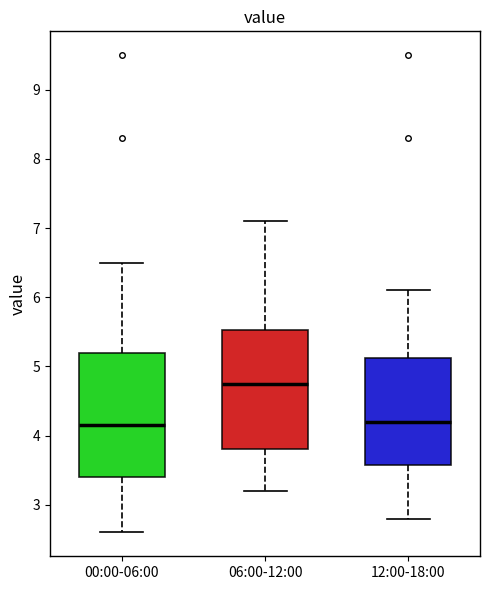

Where does the upper whisker of the box for 12:00-18:00 end on the y-axis? The values are not printed on the chart, so give them approximately, as read against the axis.

6.1